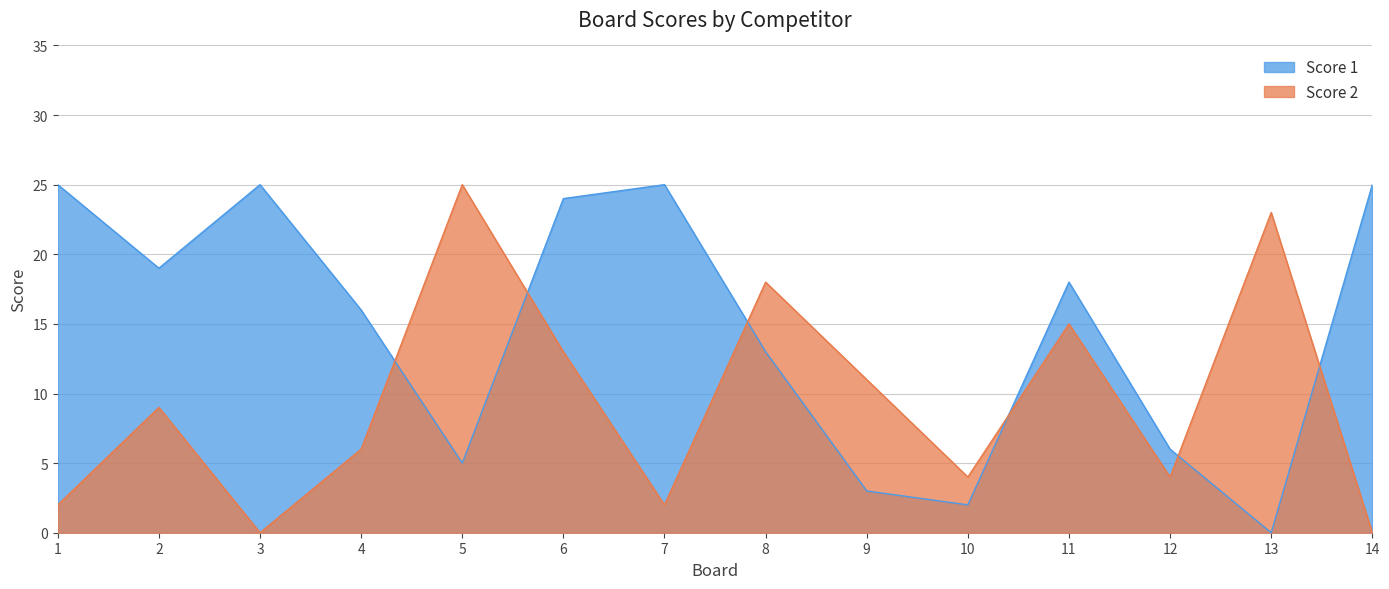

What is the approximate value of Score 2 at 8, to the nearest 10?

20